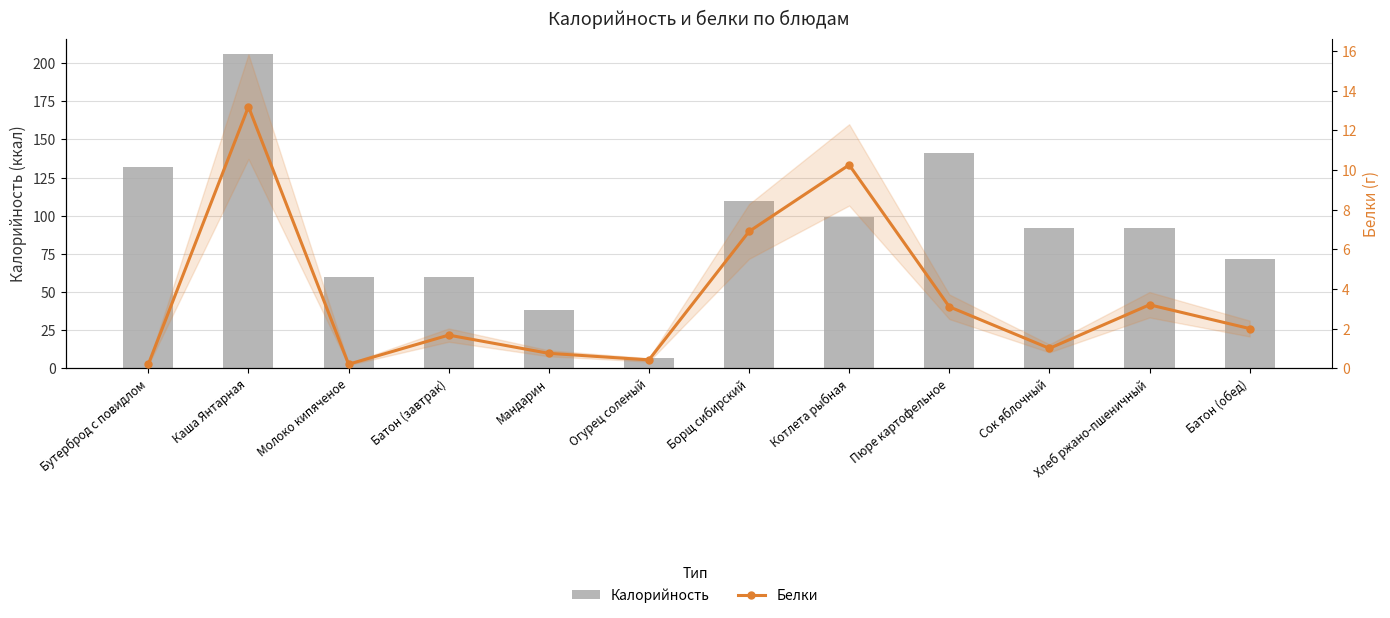

At which category is the sum across all series the highest?

Каша Янтарная